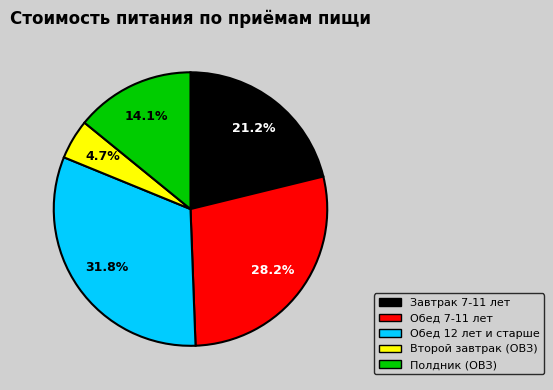

Rank the categories by value from lowest to highest.

Второй завтрак (ОВЗ), Полдник (ОВЗ), Завтрак 7-11 лет, Обед 7-11 лет, Обед 12 лет и старше